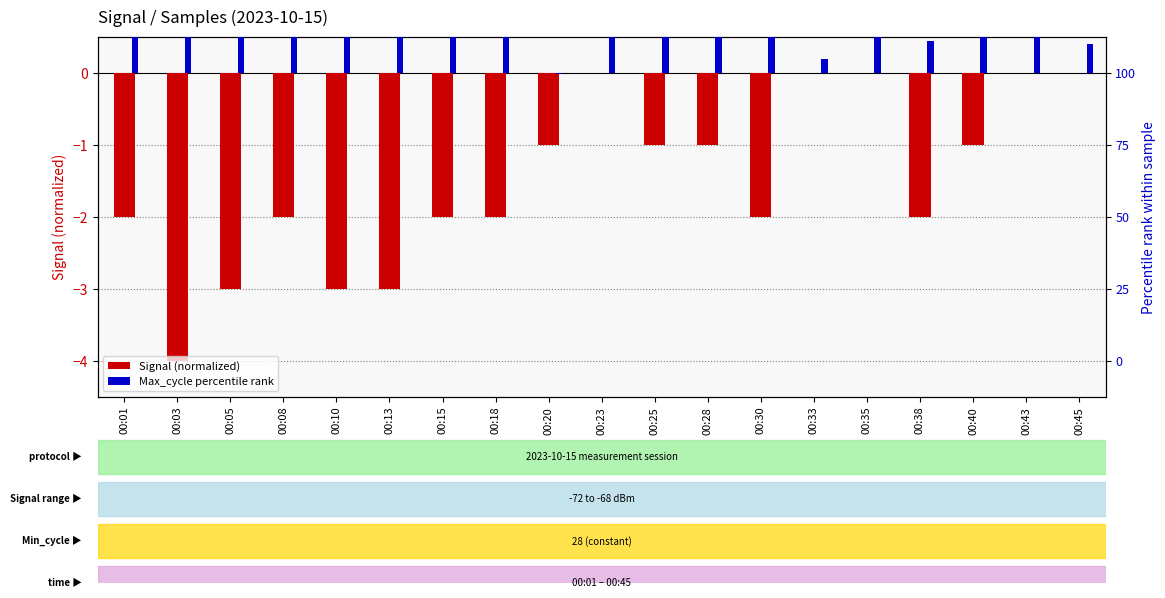

List the series in order of their overall mean, highest first.

Max_cycle percentile, Signal (normalized)